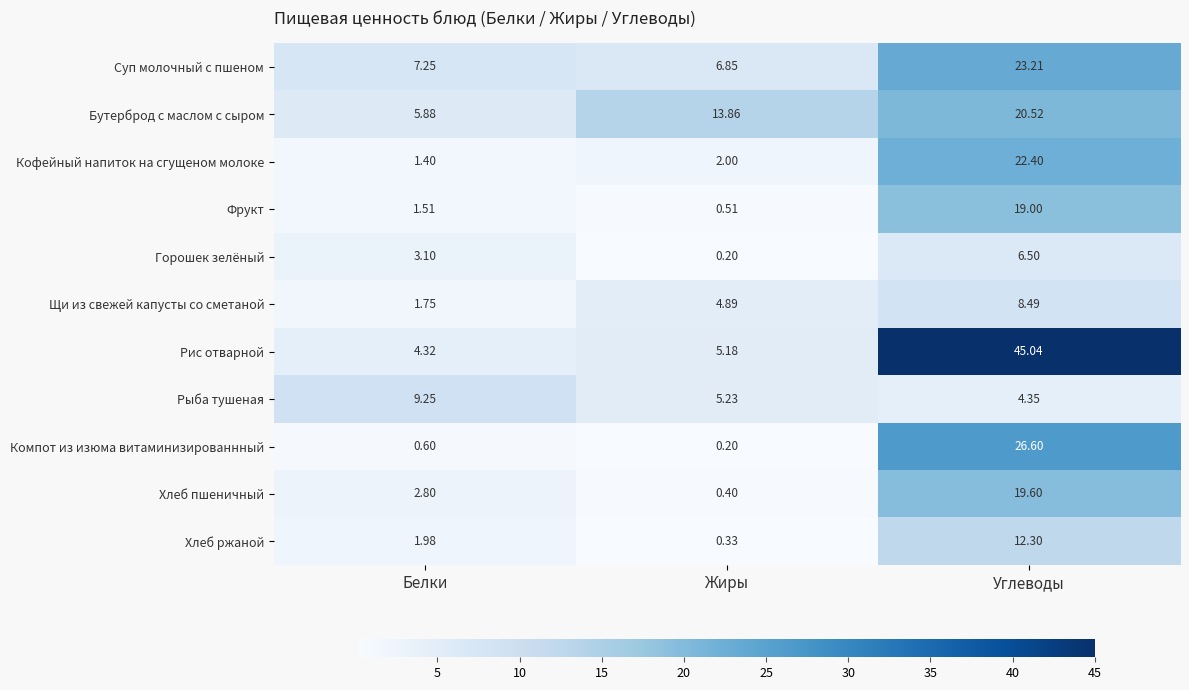

At which category is the sum across all series the highest?

Углеводы